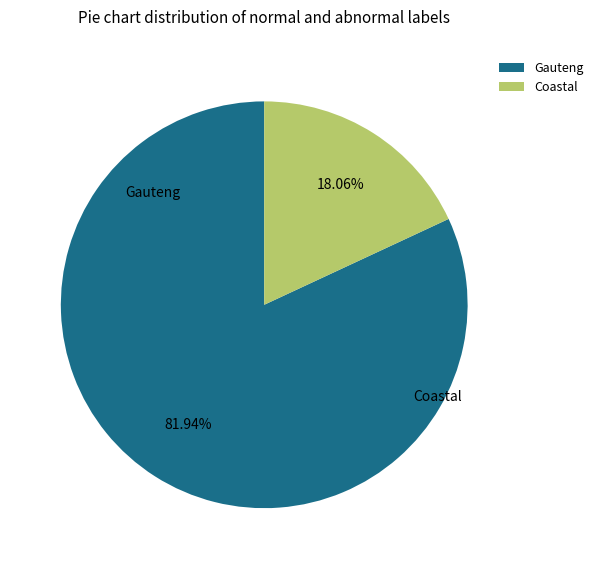

What percentage do Gauteng and Coastal together represent?

100.0%